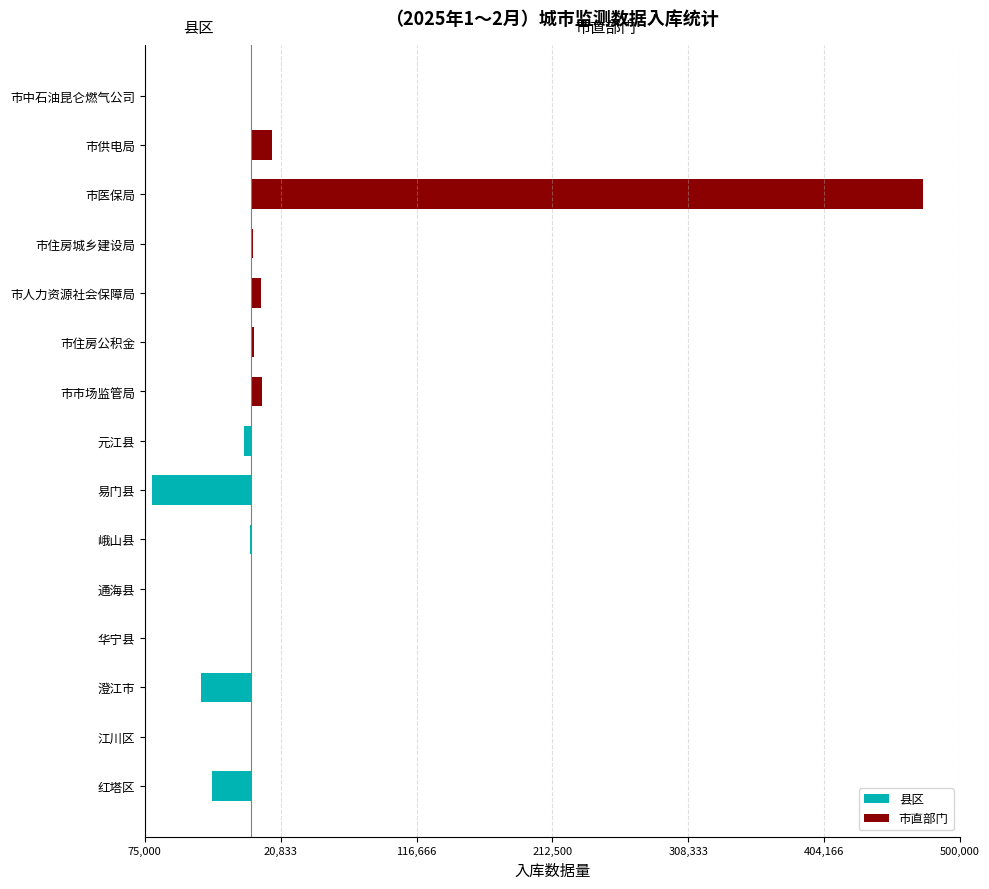

The value of 县区 at 元江县 is -8589. True or false?

False